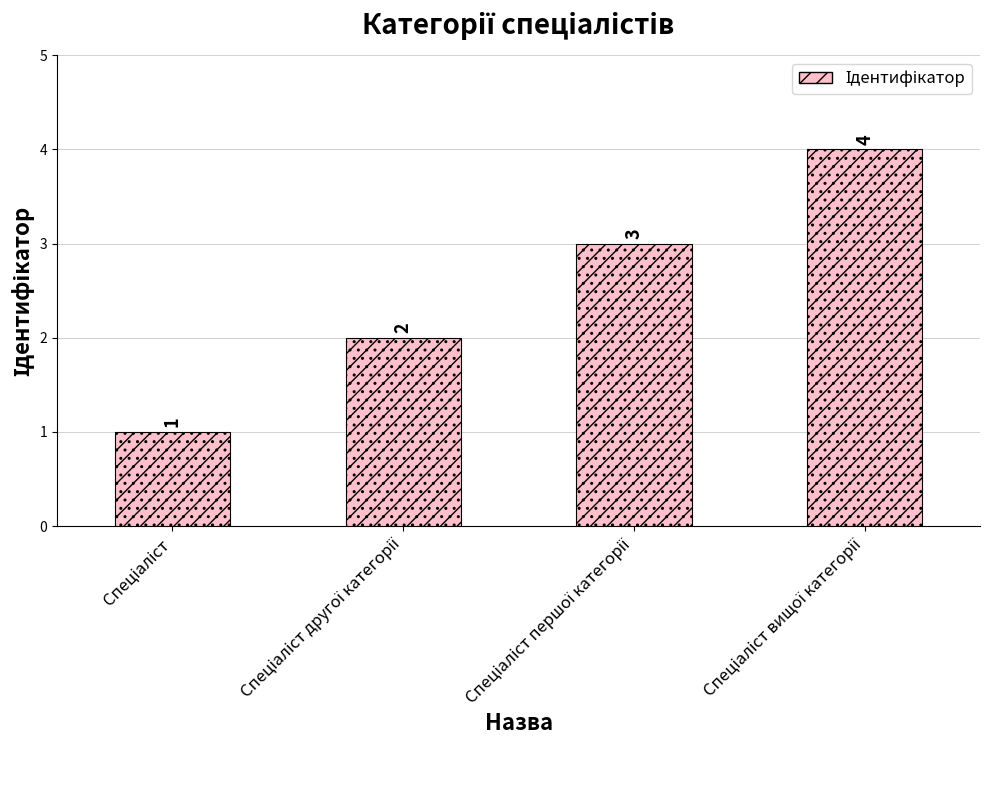

Is it true that the value at Спеціаліст вищої категорії is 4?

True